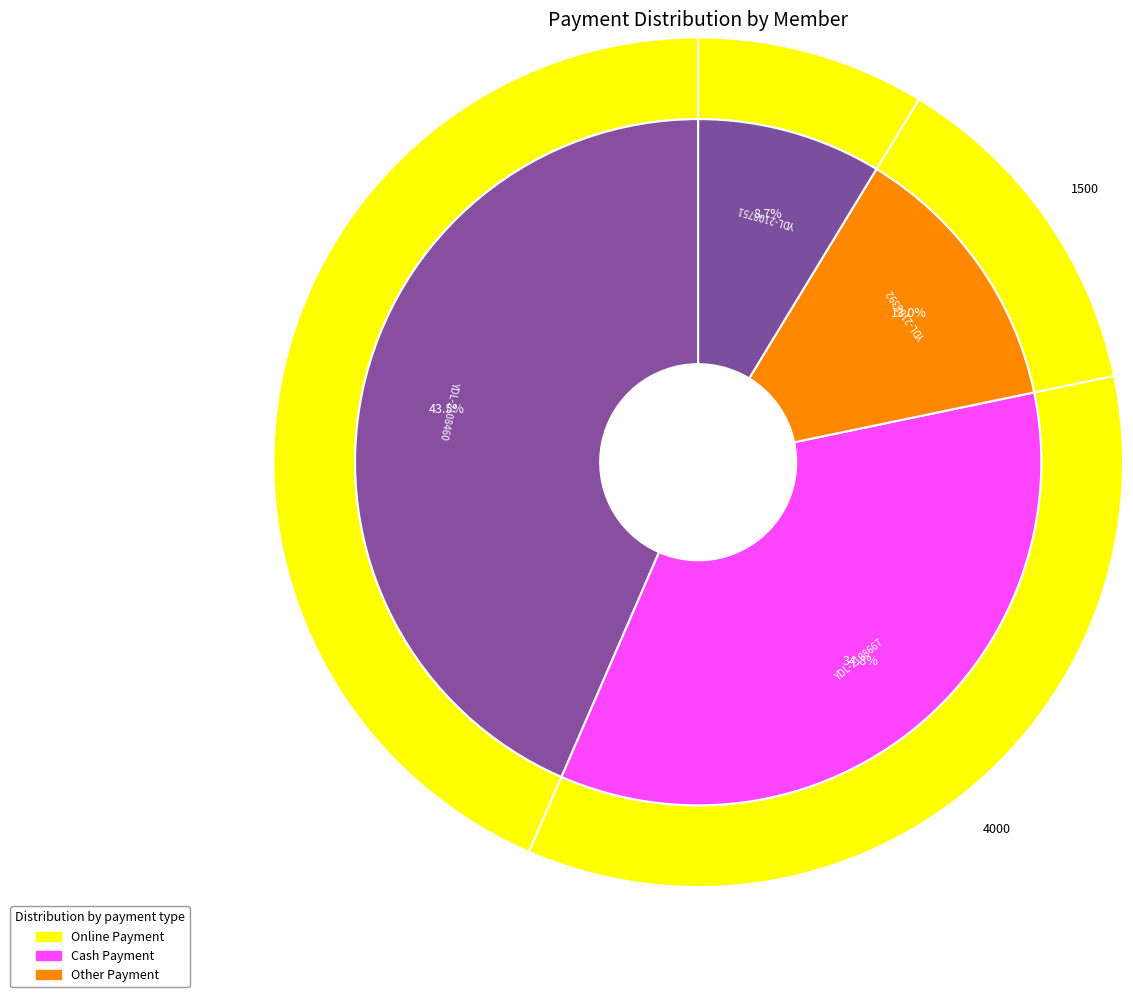

Is it true that rahul test is 30% of the pie?

False